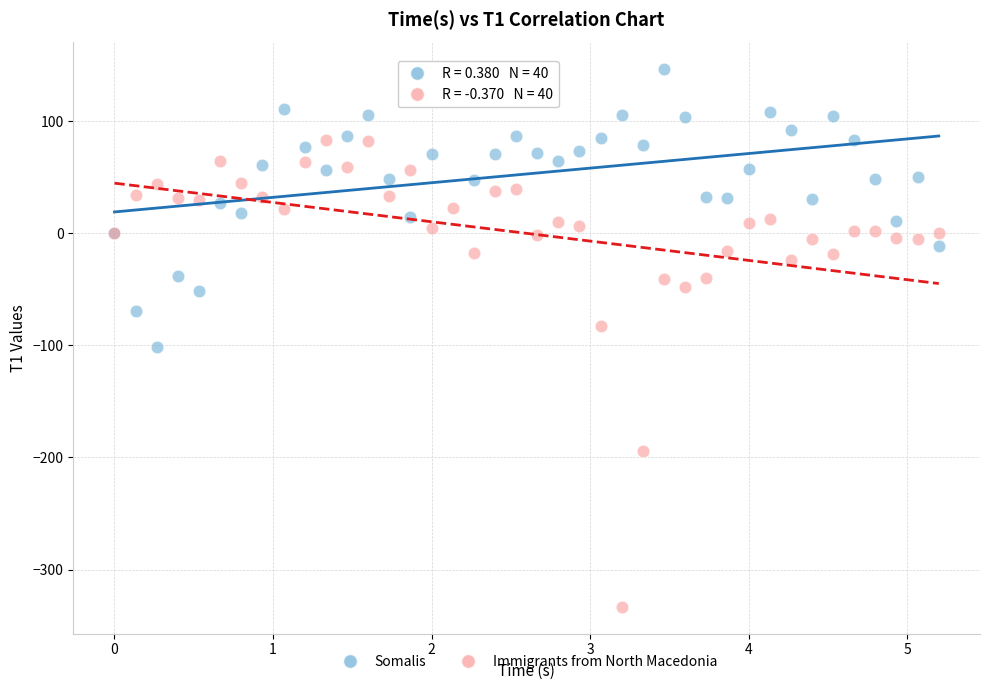

Which series has the widest spread of Y values?

Immigrants from North Macedonia